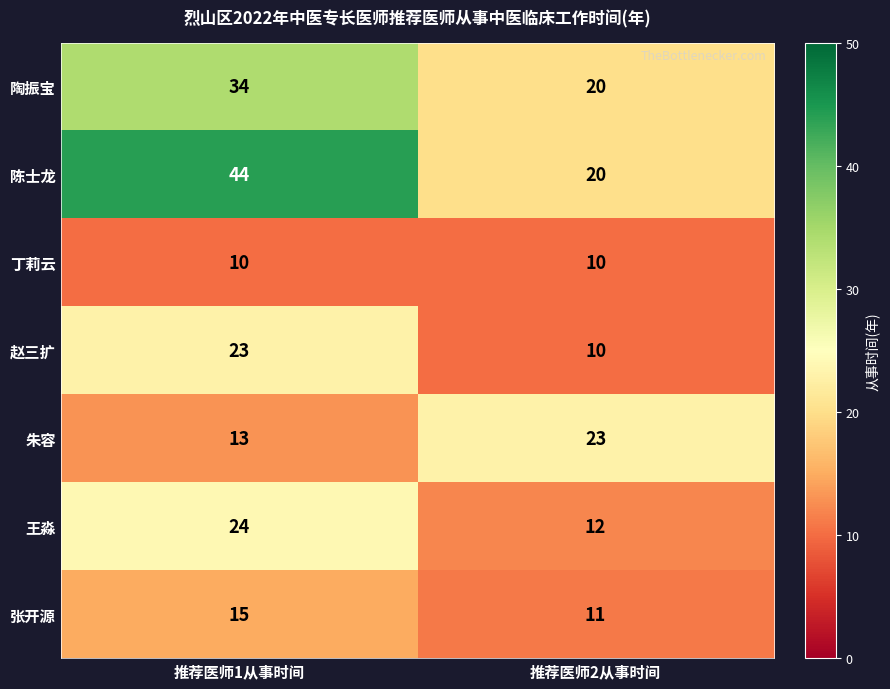

Is it true that 陶振宝 equals 20 at 推荐医师2从事时间?

True